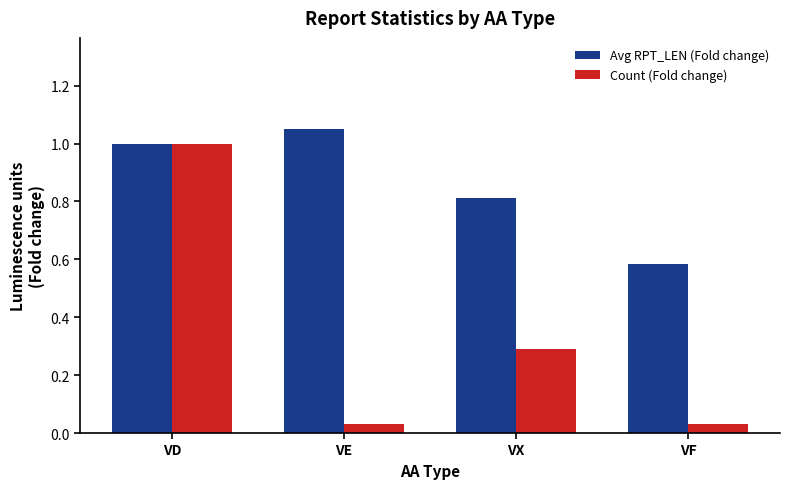

Is the value of Count (Fold change) at VX greater than the value of Avg RPT_LEN (Fold change) at VE?

No